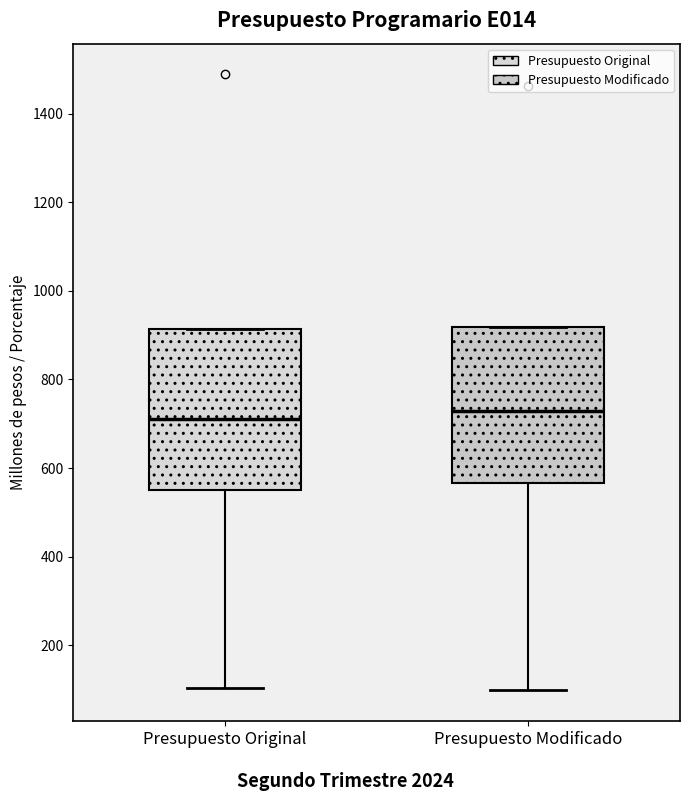

Where is the upper edge of the box for Presupuesto Modificado on the y-axis? The values are not printed on the chart, so give them approximately, as read against the axis.

920